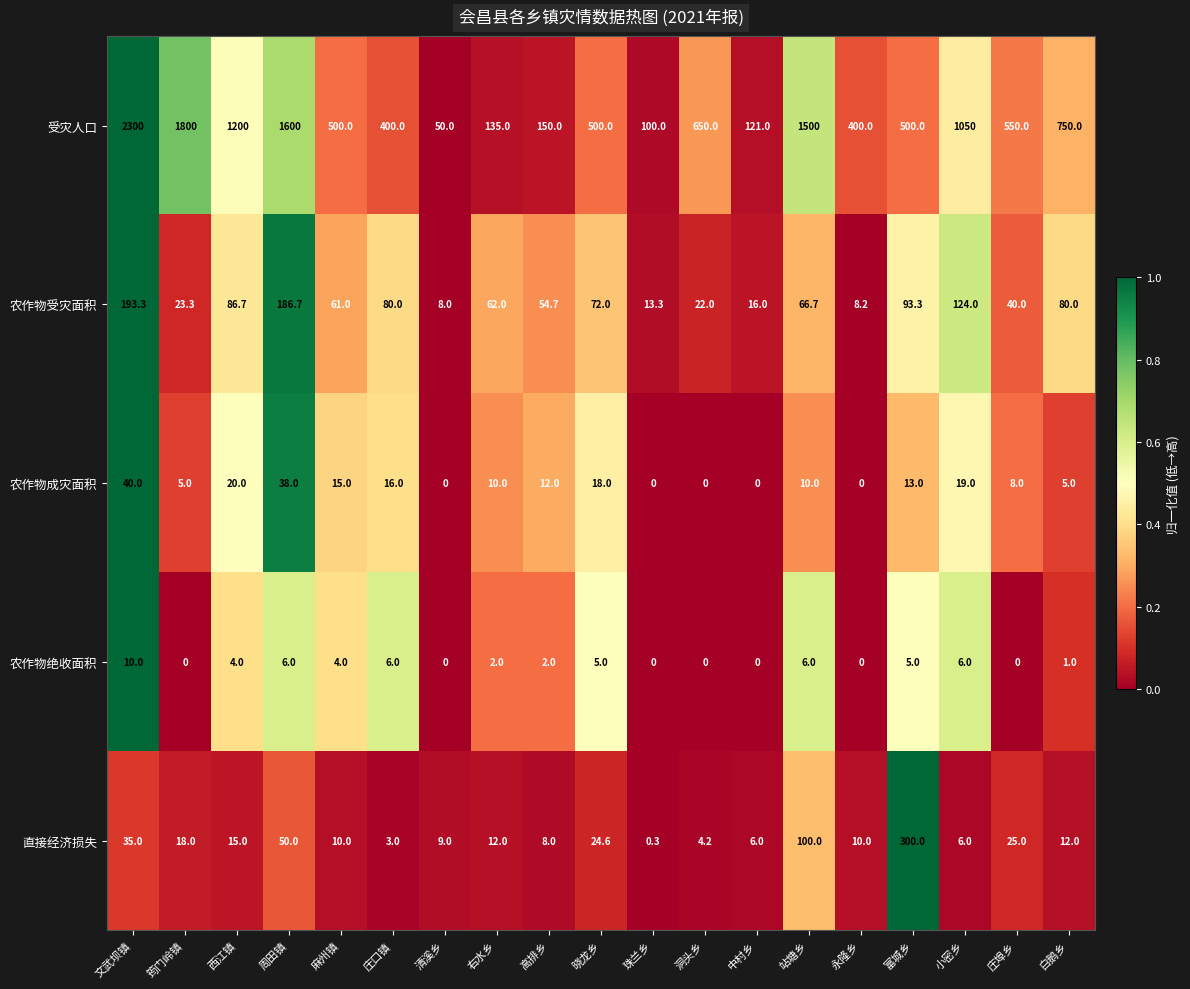

Which series has the largest total across all categories?

受灾人口